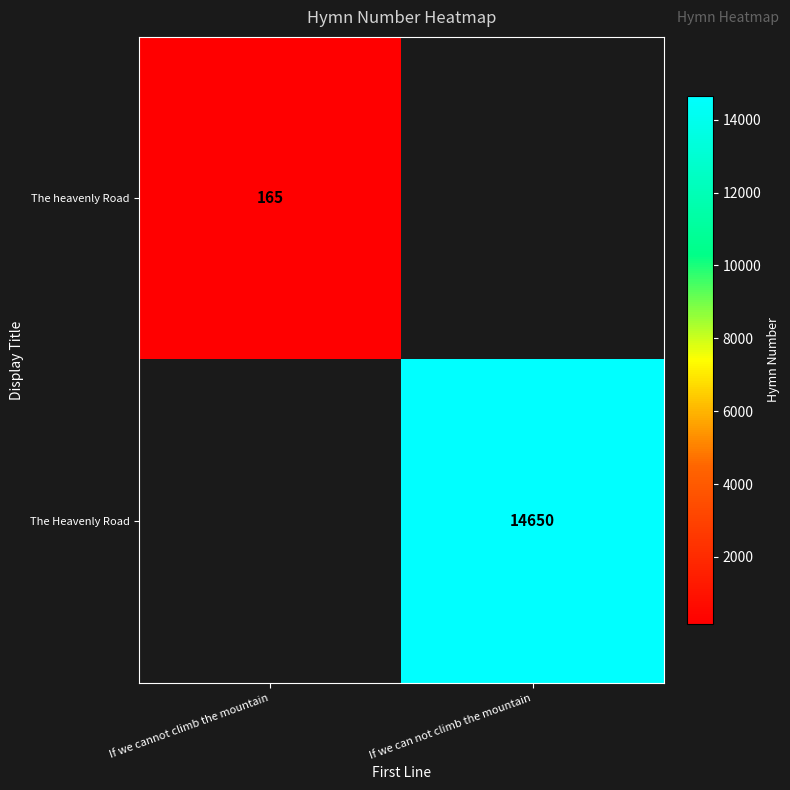

The The Heavenly Road series shows 4336 at If we can not climb the mountain. True or false?

False